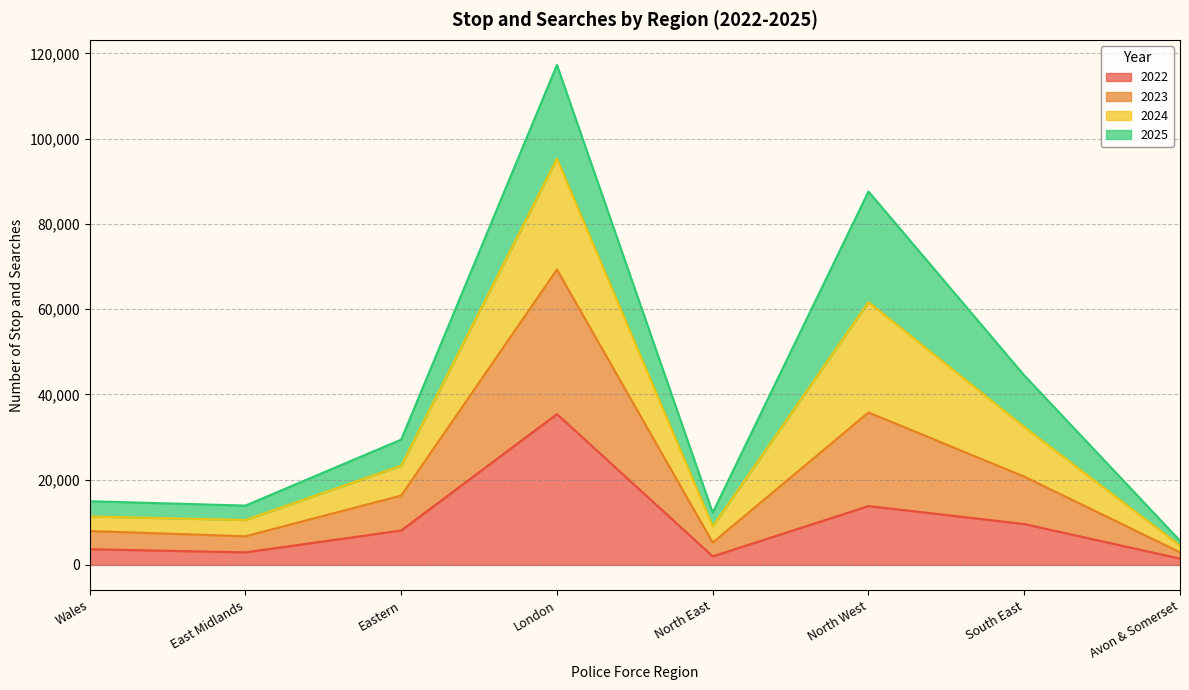

Where is the first local maximum for 2023?

London